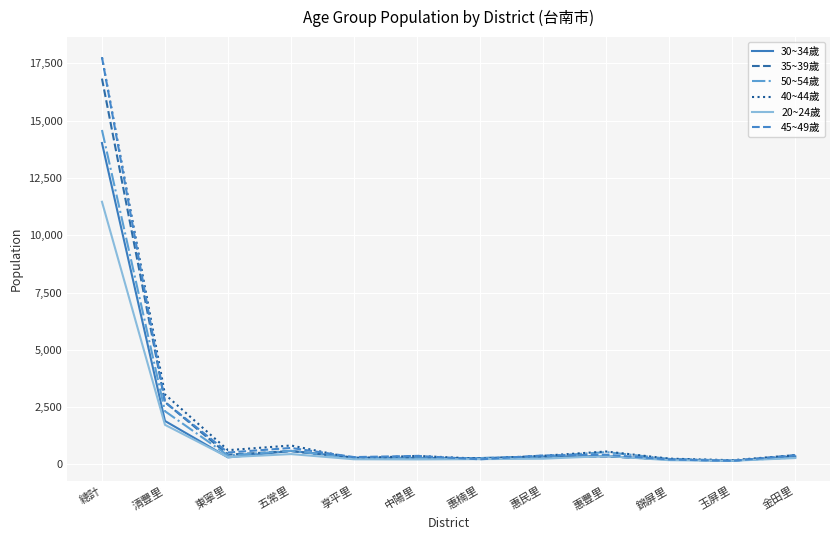

Which series has the widest spread of values?

45~49歲